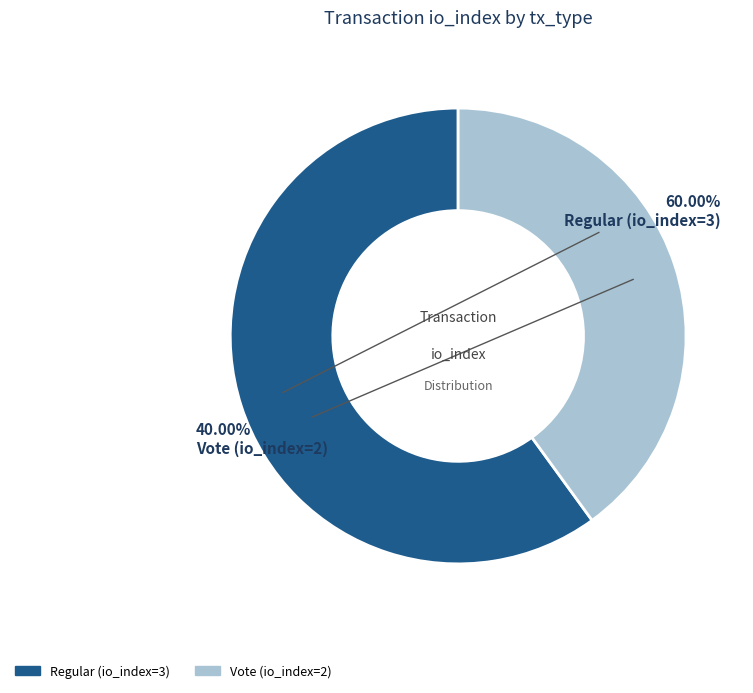

Which slice represents more than half of the pie?

Regular (io_index=3)